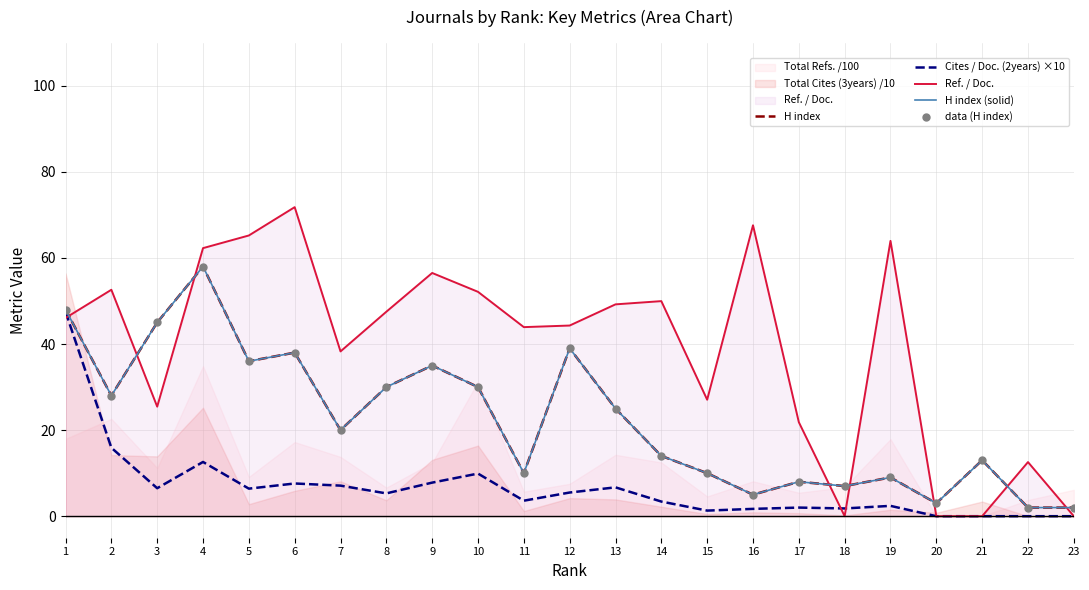

Which series reaches the minimum Y coordinate?

Cites / Doc. (2years) ×10